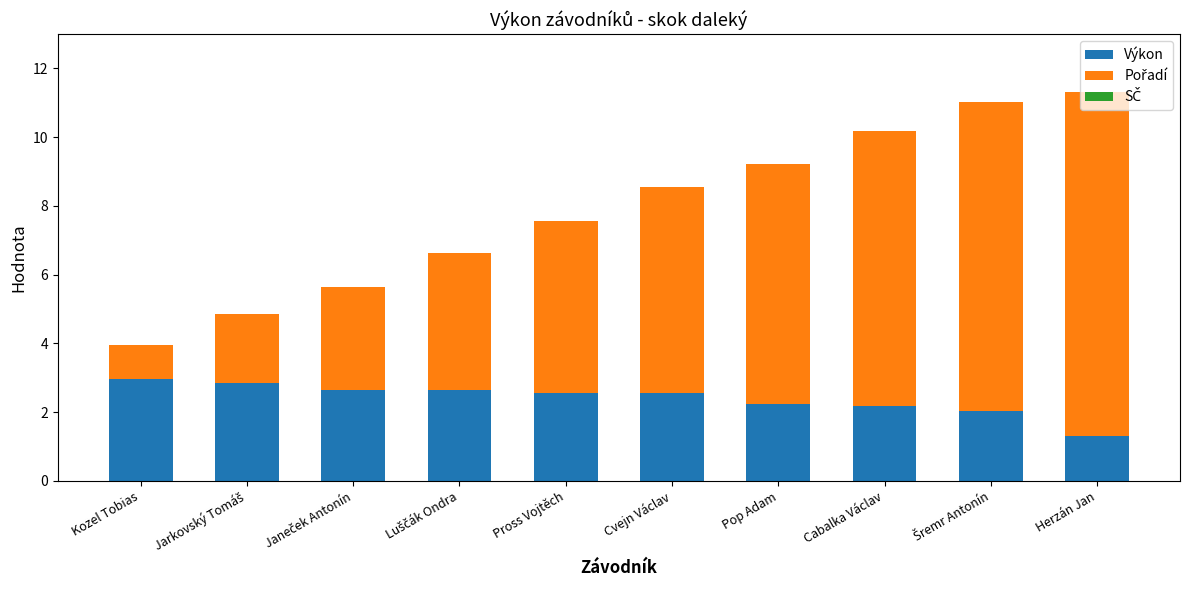

What is the sum of all Výkon values?

23.9